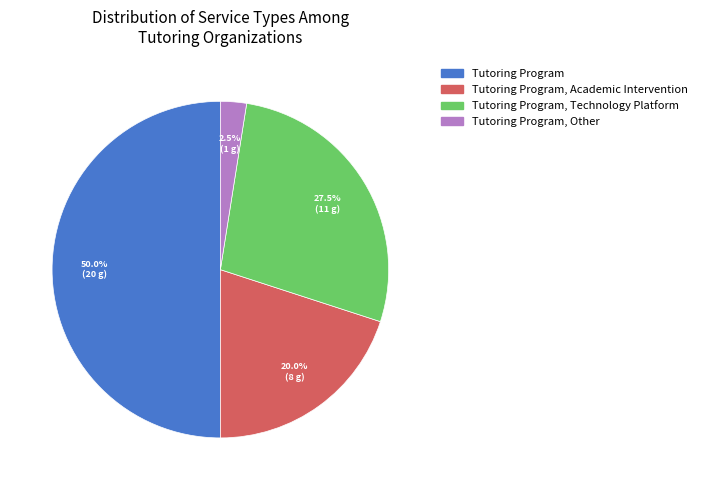

Count the number of slices in the pie.

4